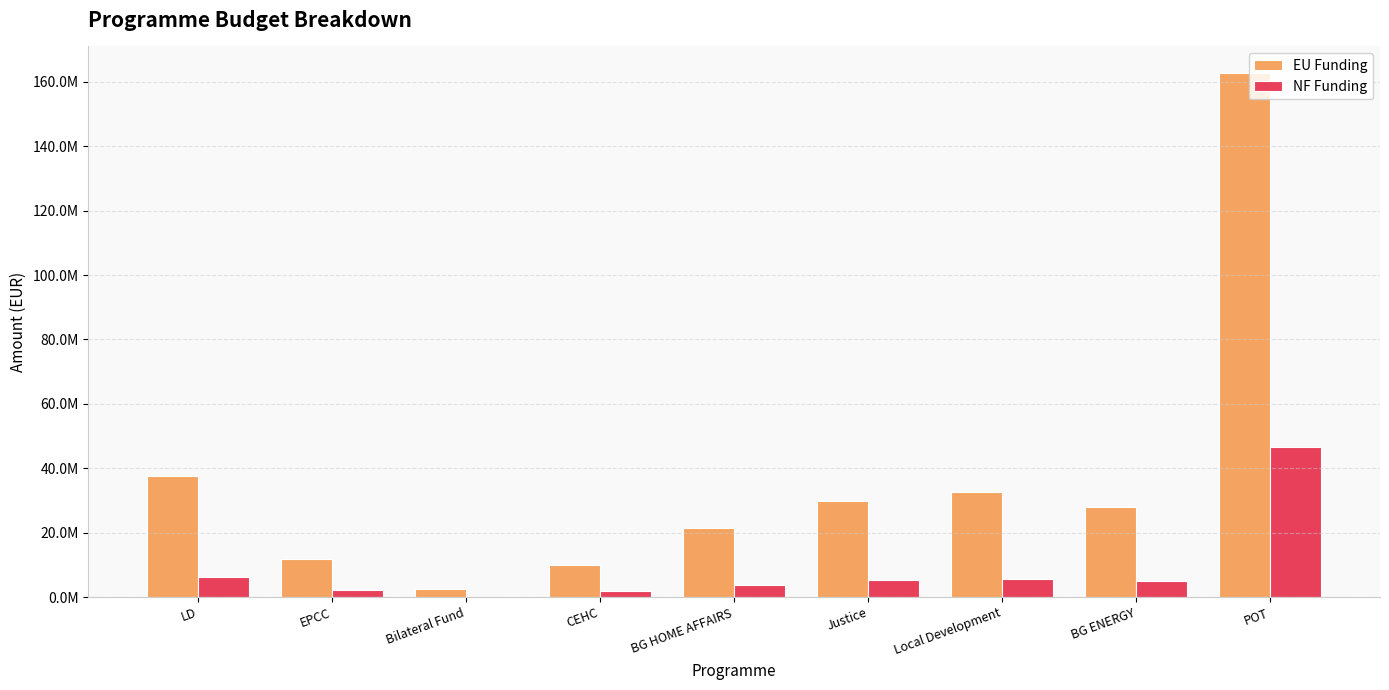

The EU Funding series shows 162855769.7 at POT. True or false?

True